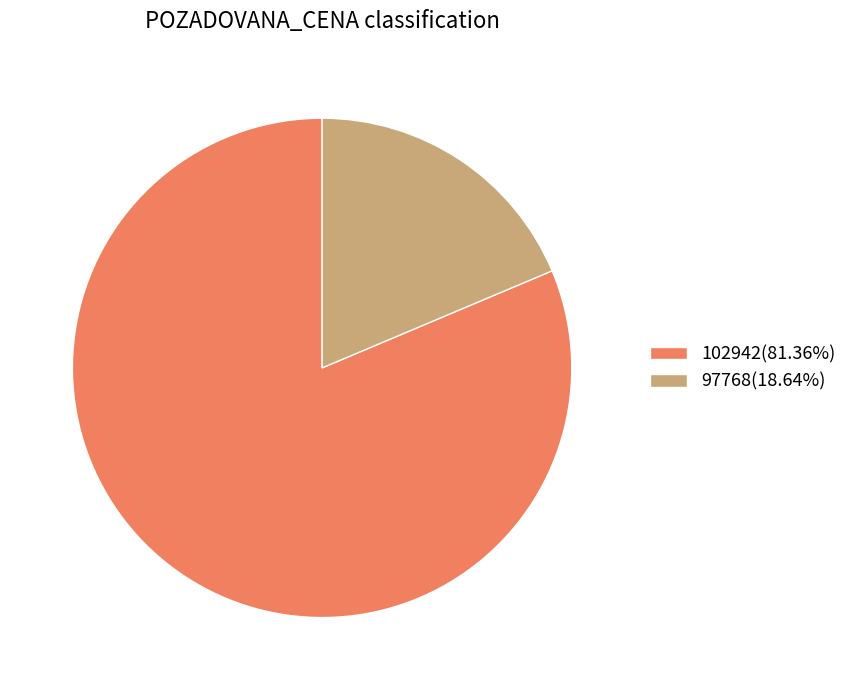

Is it true that 97768 is 28% of the pie?

False